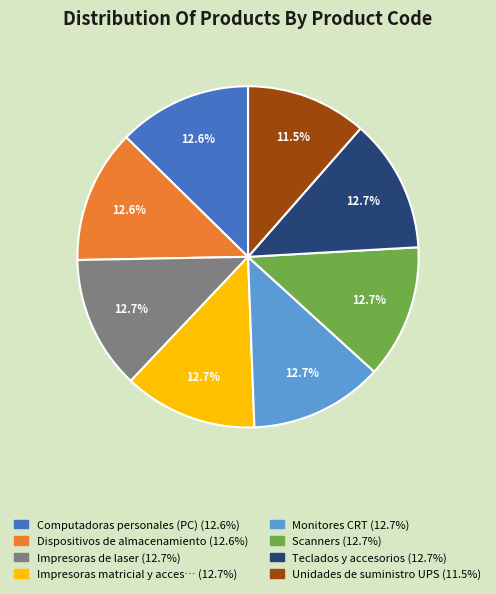

Does any single category account for the majority?

No